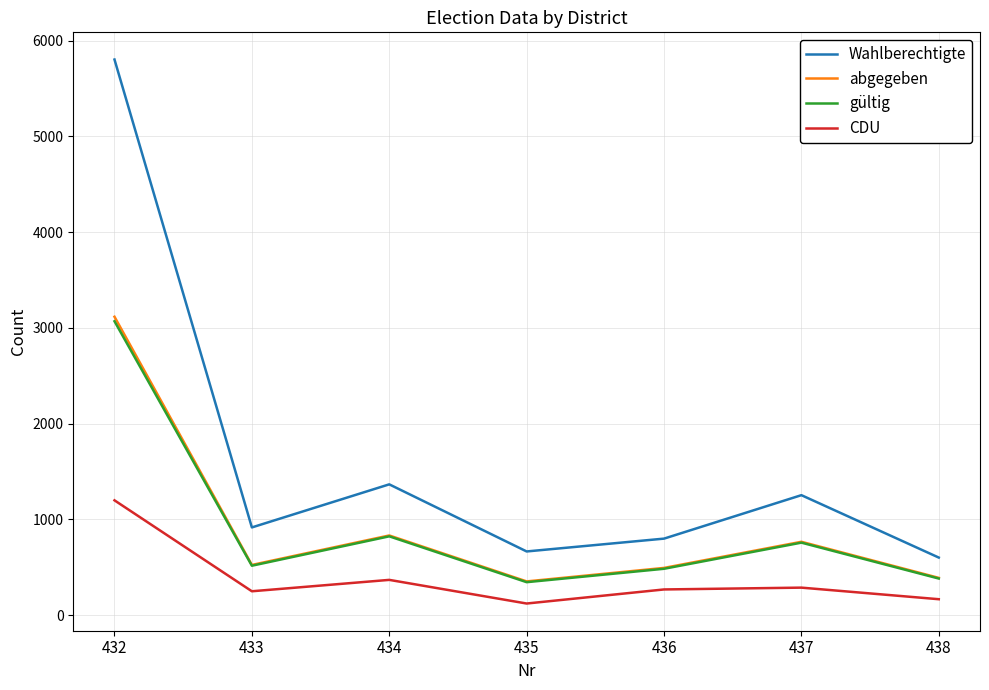

Is the value of CDU at 433 greater than the value of gültig at 436?

No